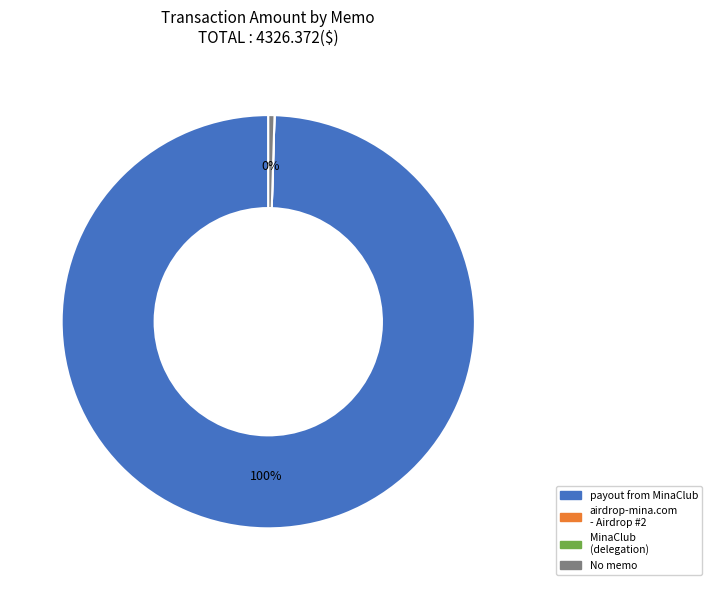

Which category has the biggest portion of the pie?

payout from MinaClub